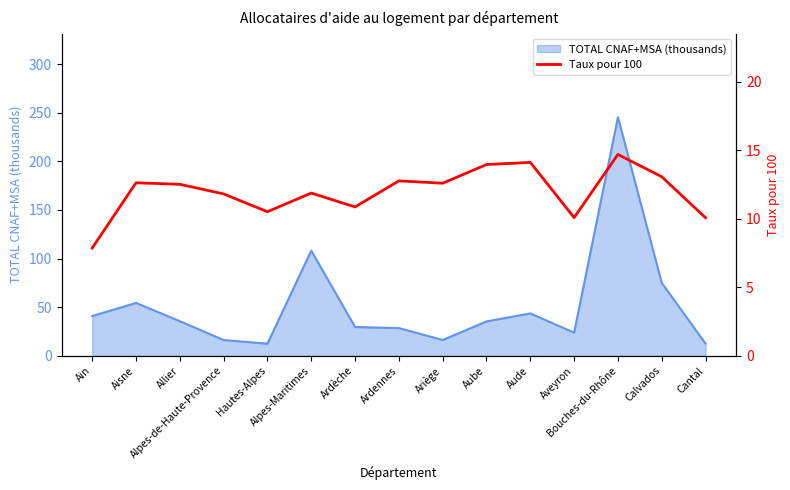

Is it true that the value at Ardennes is 16.7?

False